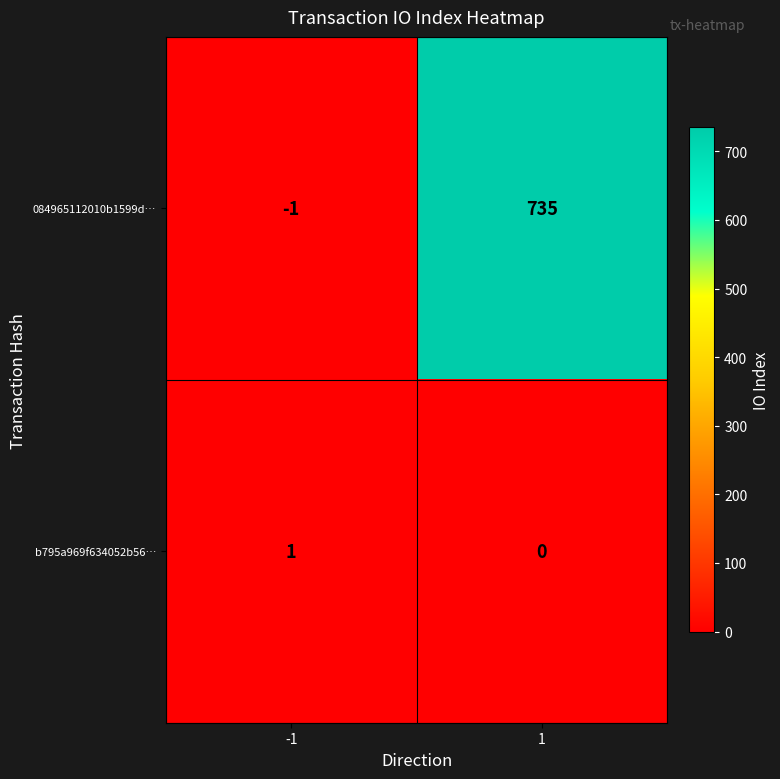

What is the maximum value for 084965112010b1599d…?

735